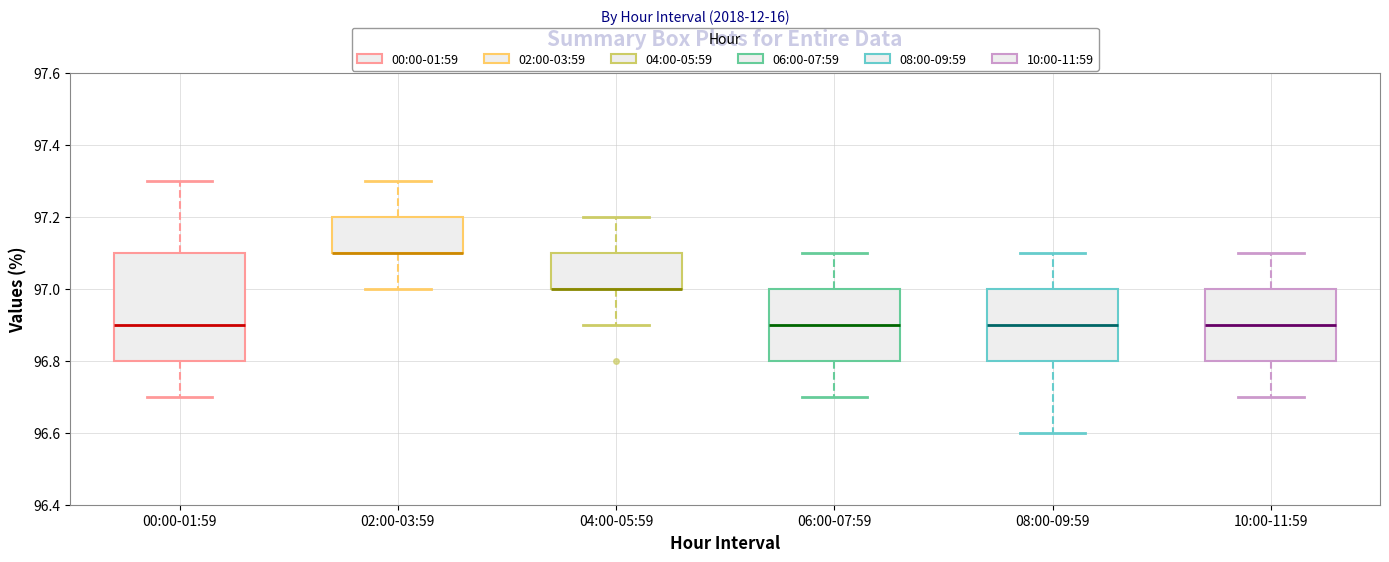

Reading left to right, transcribe this box plot: for each box, give where its median line is, the range the box spans, and where its two whiskers end, as read against the y-axis. The values are not printed on the chart, so give them approximately, as read against the axis.

00:00-01:59: median 96.9, box 96.8 to 97.1, whiskers 96.7 to 97.3
02:00-03:59: median 97.1 (drawn on the box's lower edge), box 97.1 to 97.2, whiskers 97.0 to 97.3
04:00-05:59: median 97.0 (drawn on the box's lower edge), box 97.0 to 97.1, whiskers 96.9 to 97.2
06:00-07:59: median 96.9, box 96.8 to 97.0, whiskers 96.7 to 97.1
08:00-09:59: median 96.9, box 96.8 to 97.0, whiskers 96.6 to 97.1
10:00-11:59: median 96.9, box 96.8 to 97.0, whiskers 96.7 to 97.1